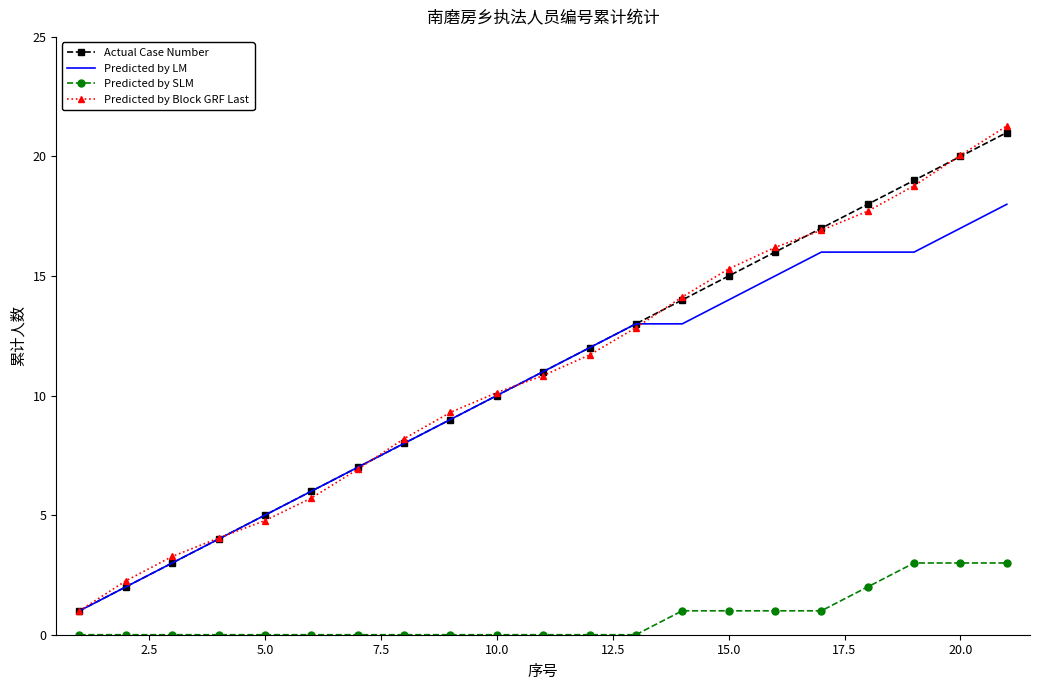

What is the greatest value displayed?

21.3